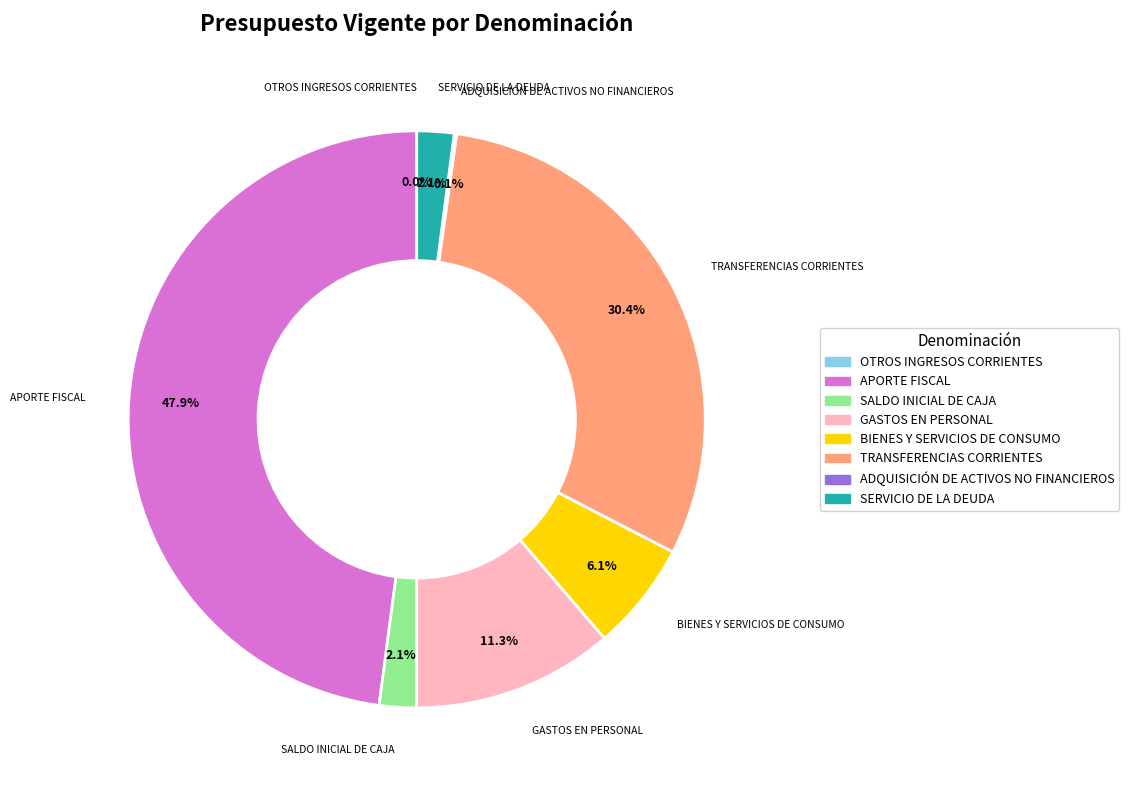

Does APORTE FISCAL represent more than half of the total?

No